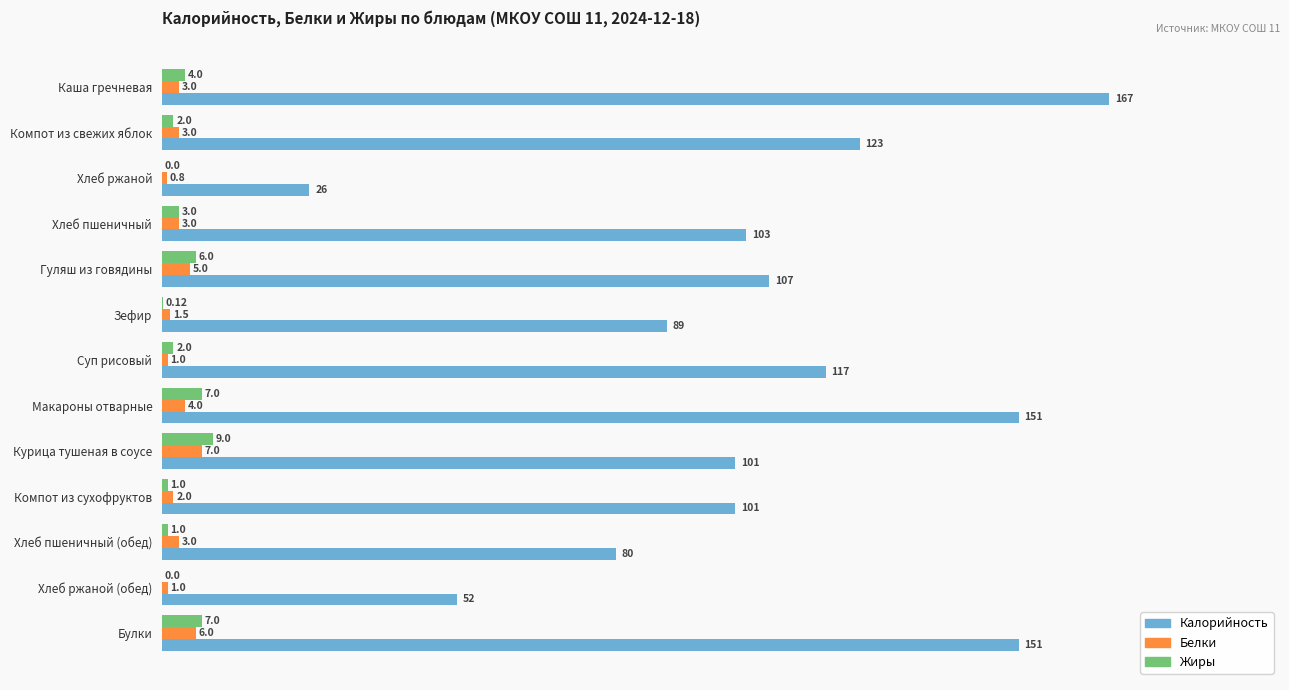

Is the value of Белки at Хлеб ржаной greater than the value of Жиры at Каша гречневая?

No